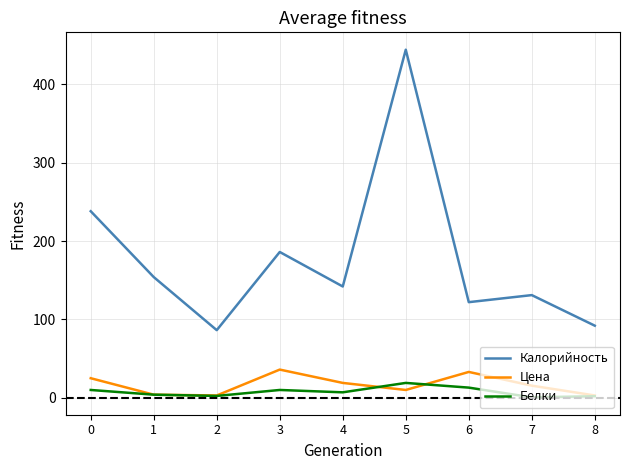

How many distinct data groups are displayed?

3